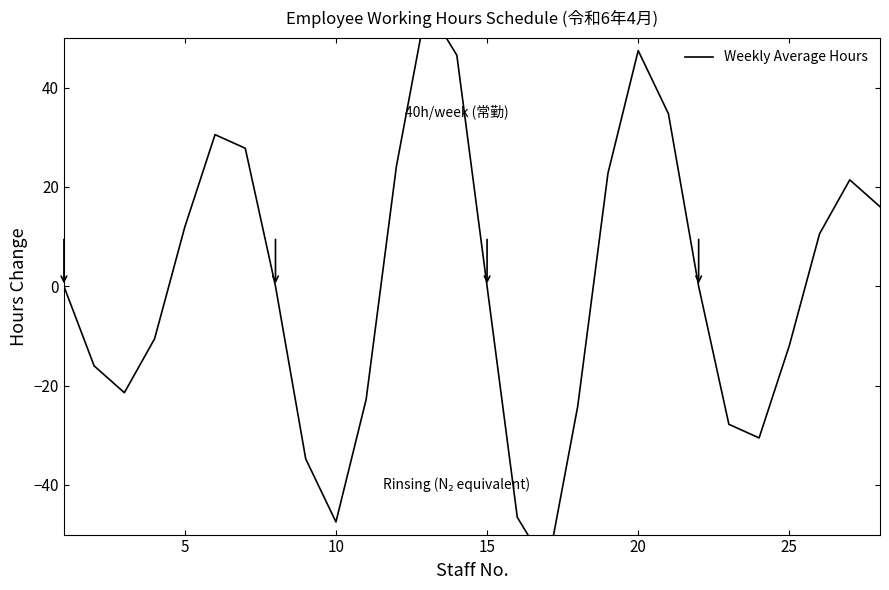

The chart shows a value of -80.3 at 16. True or false?

False